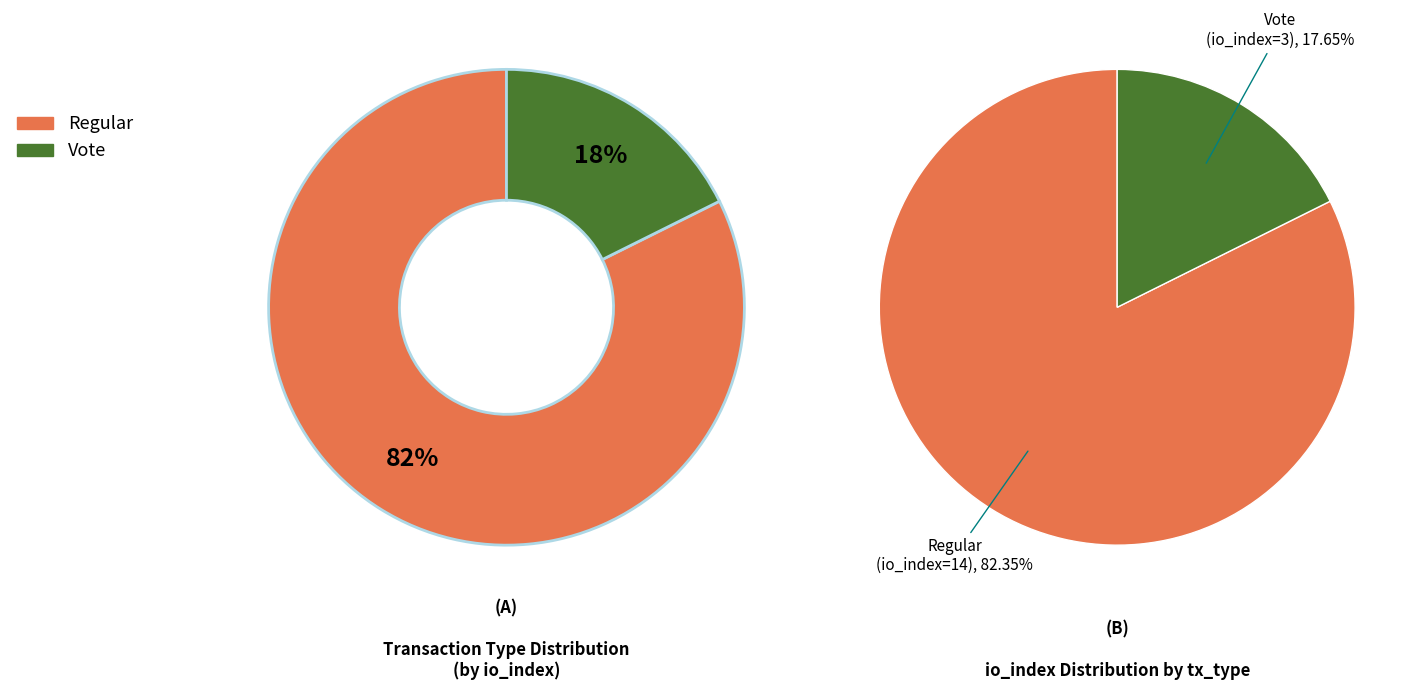

What percentage is the Vote slice, to the nearest percent?

18%